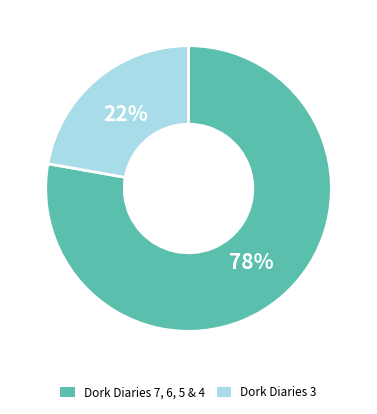

To the nearest percent, what is the difference between the largest and smallest slice percentages?

56%